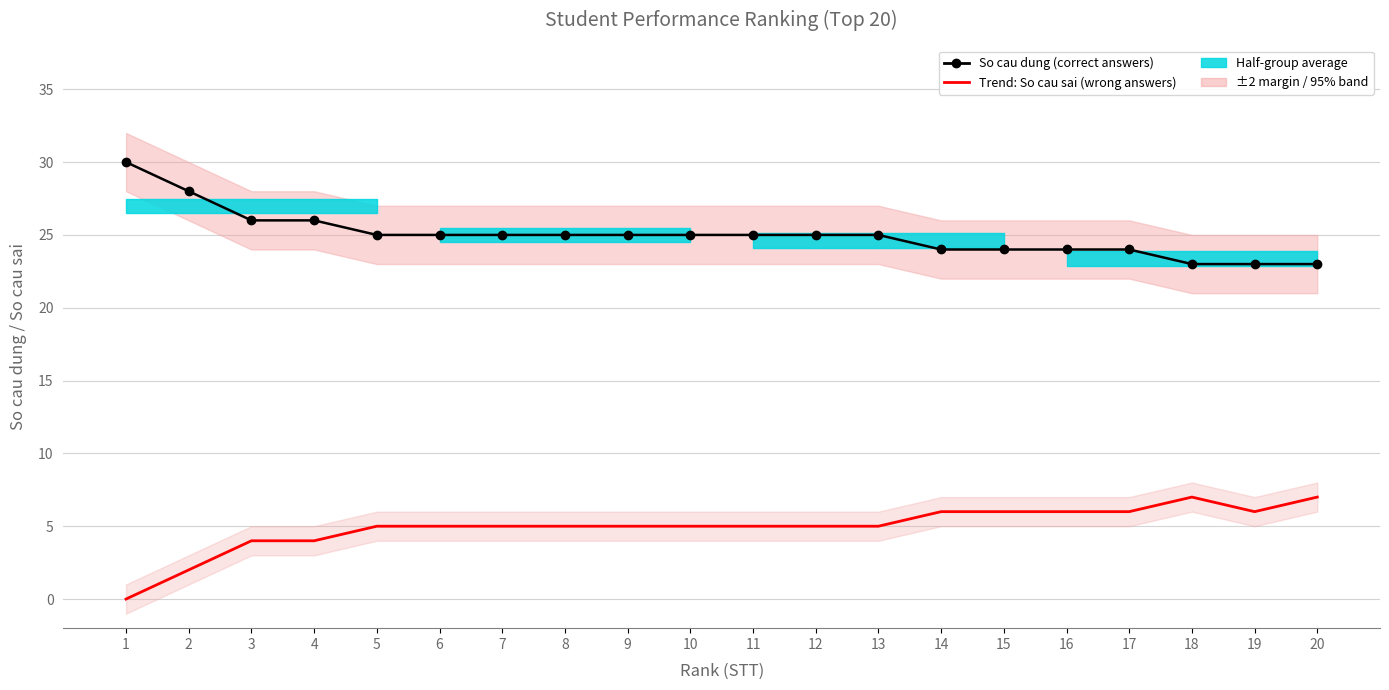

True or false: So cau dung (correct) and Trend: So cau sai intersect in this chart.

False